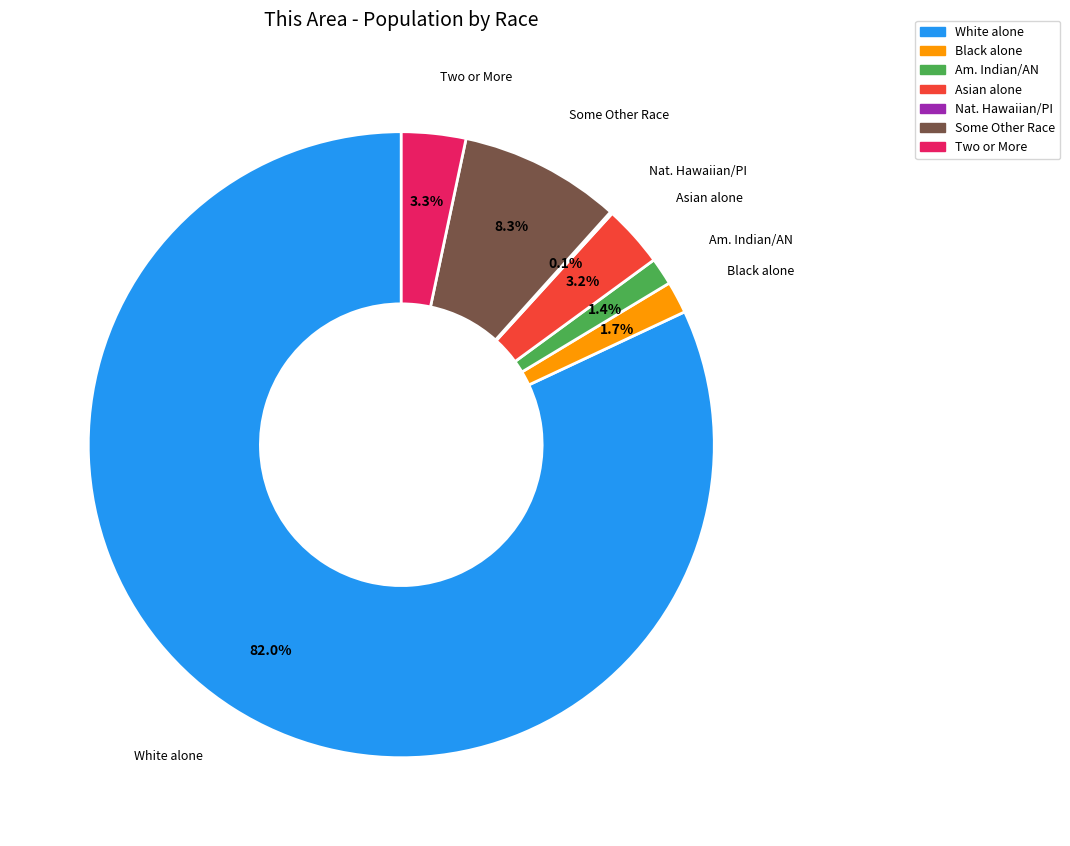

Does White alone account for over 50% of the chart?

Yes